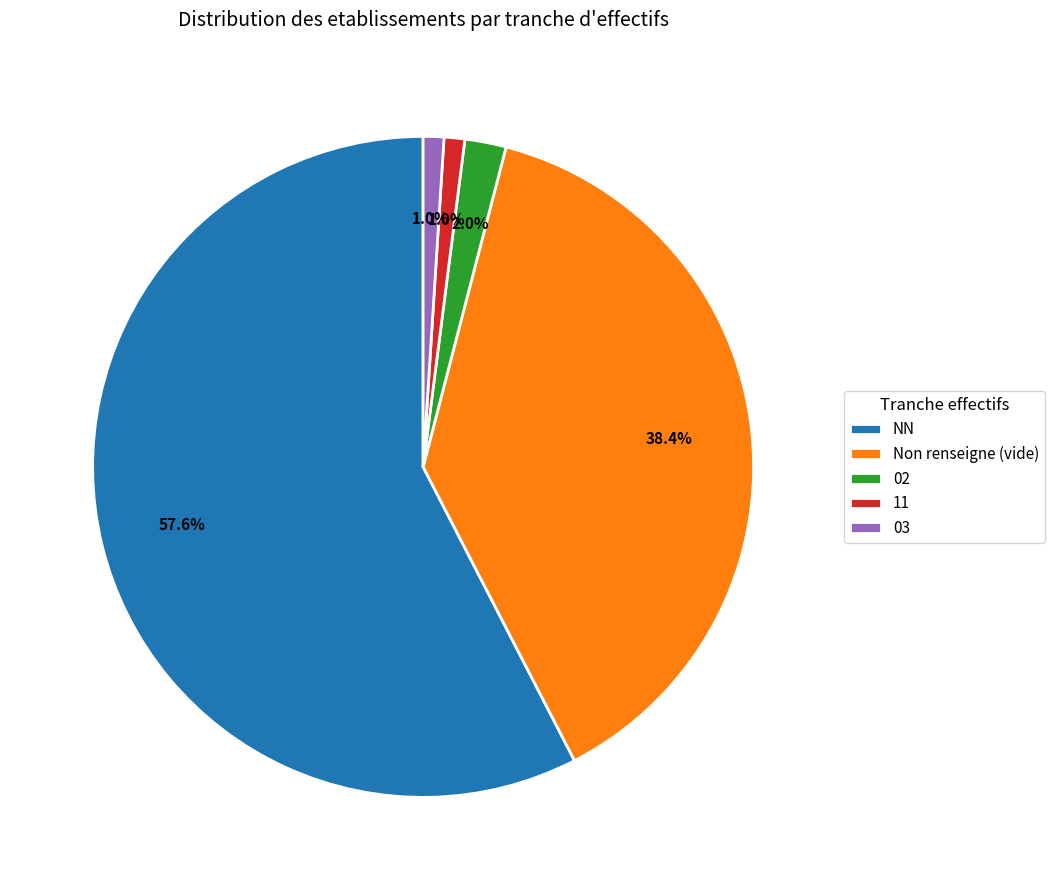

What percentage is NOT represented by 02?

98.0%